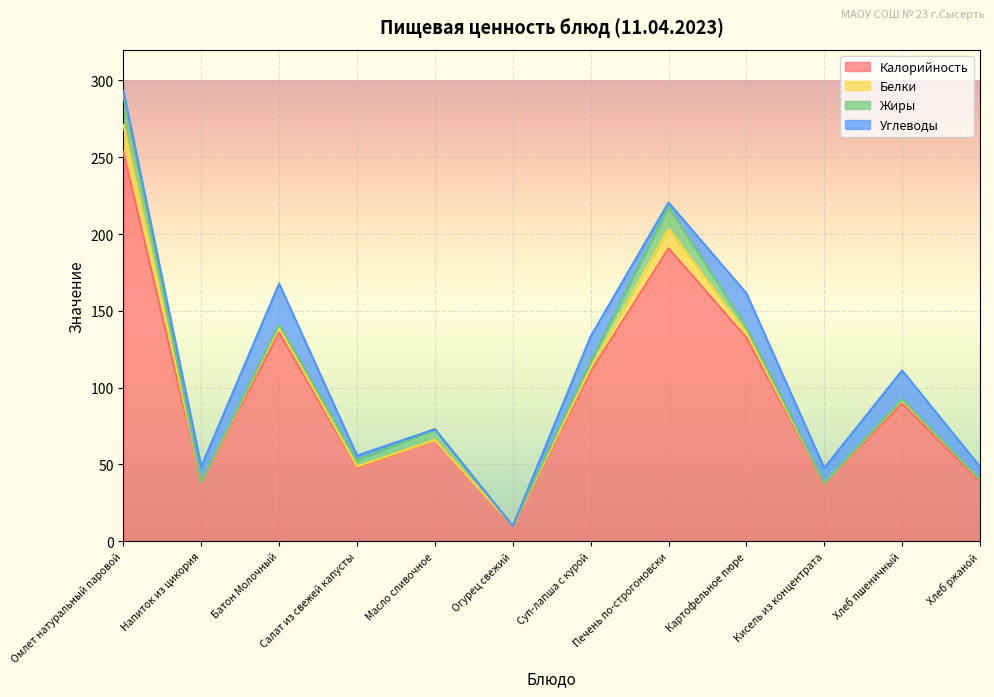

How many interior local valleys does the Калорийность series have?

4